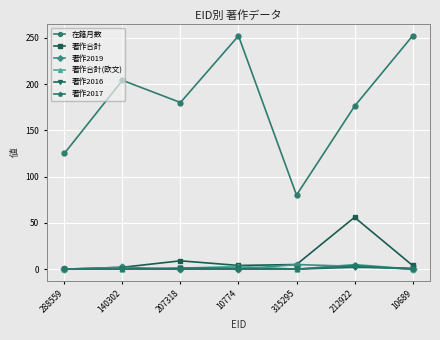

Does the chart have visible grid lines?

Yes